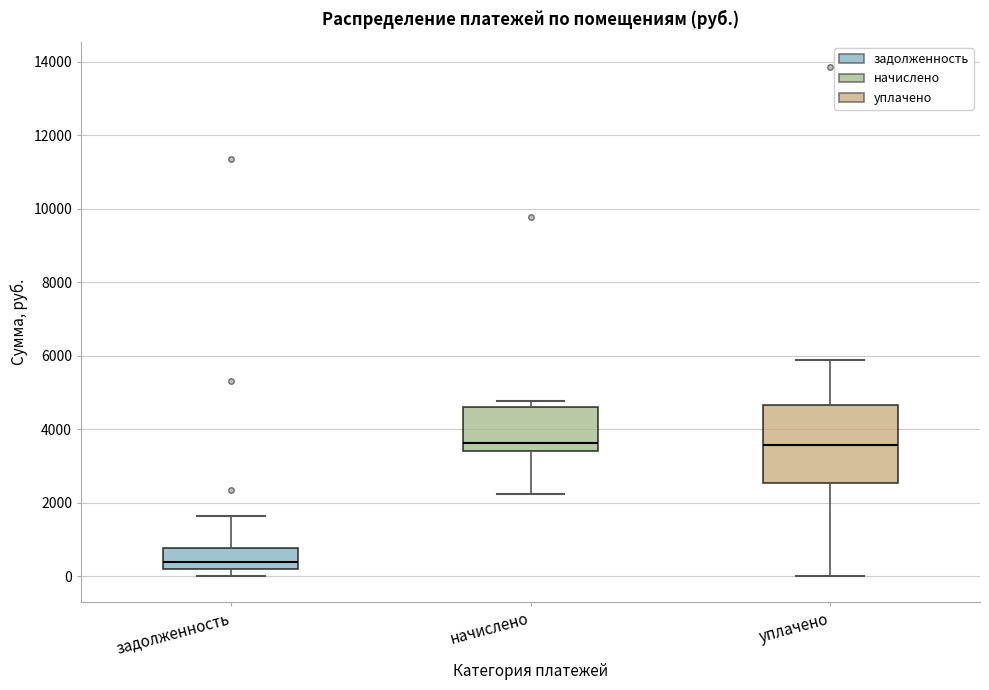

Where is the upper edge of the box for начислено on the y-axis? The values are not printed on the chart, so give them approximately, as read against the axis.

4600